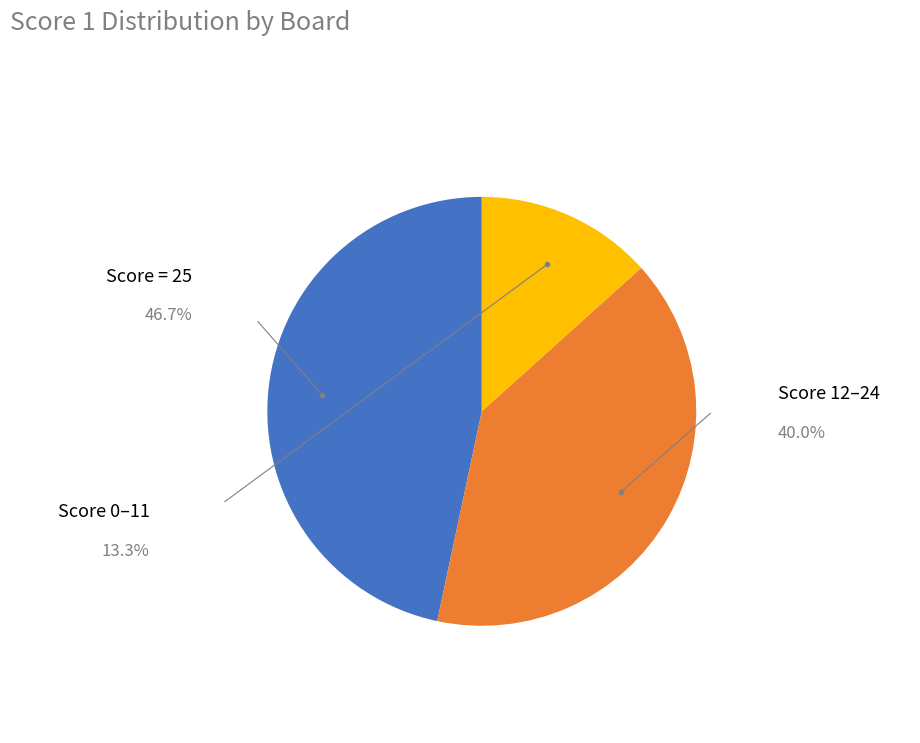

How many segments does this pie chart have?

3